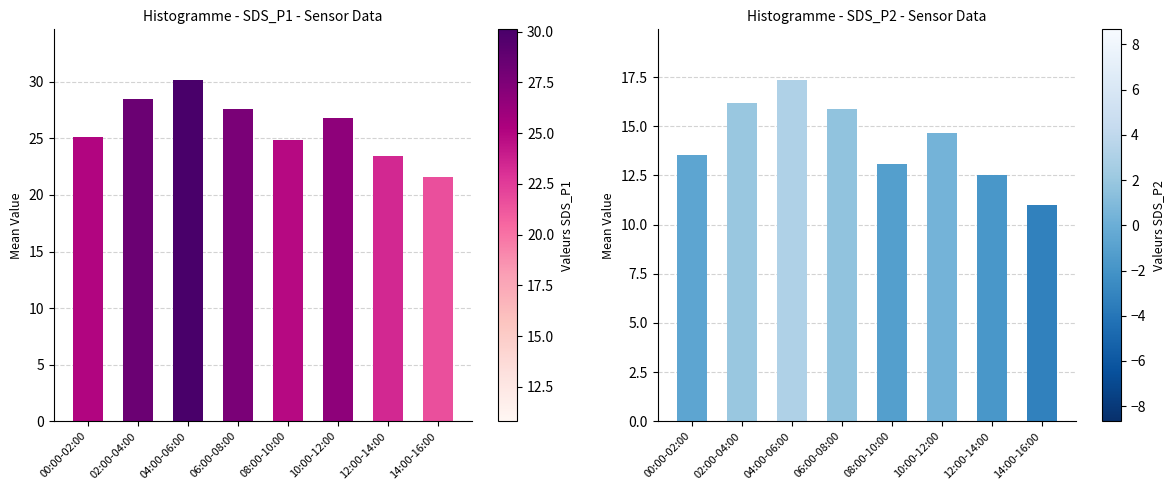

How many values in the SDS_P2 series are below 14?

4